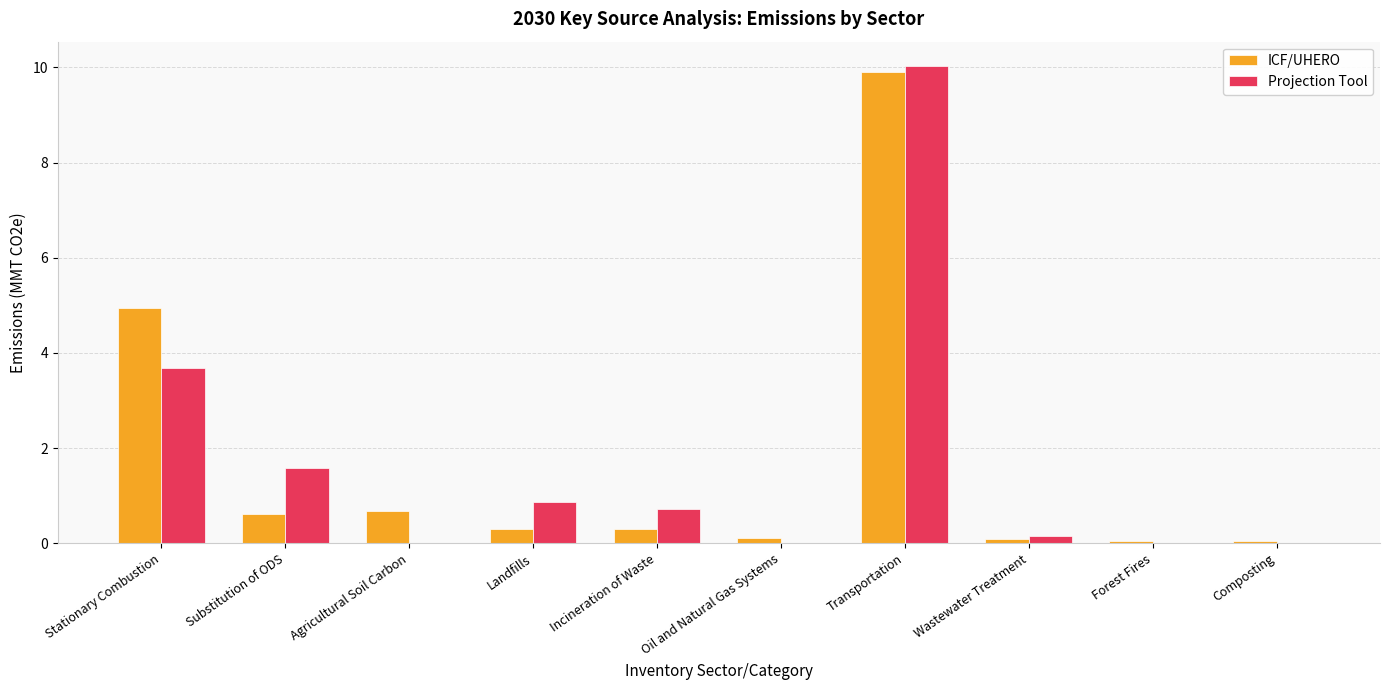

Which label corresponds to the largest value in the chart?

Transportation